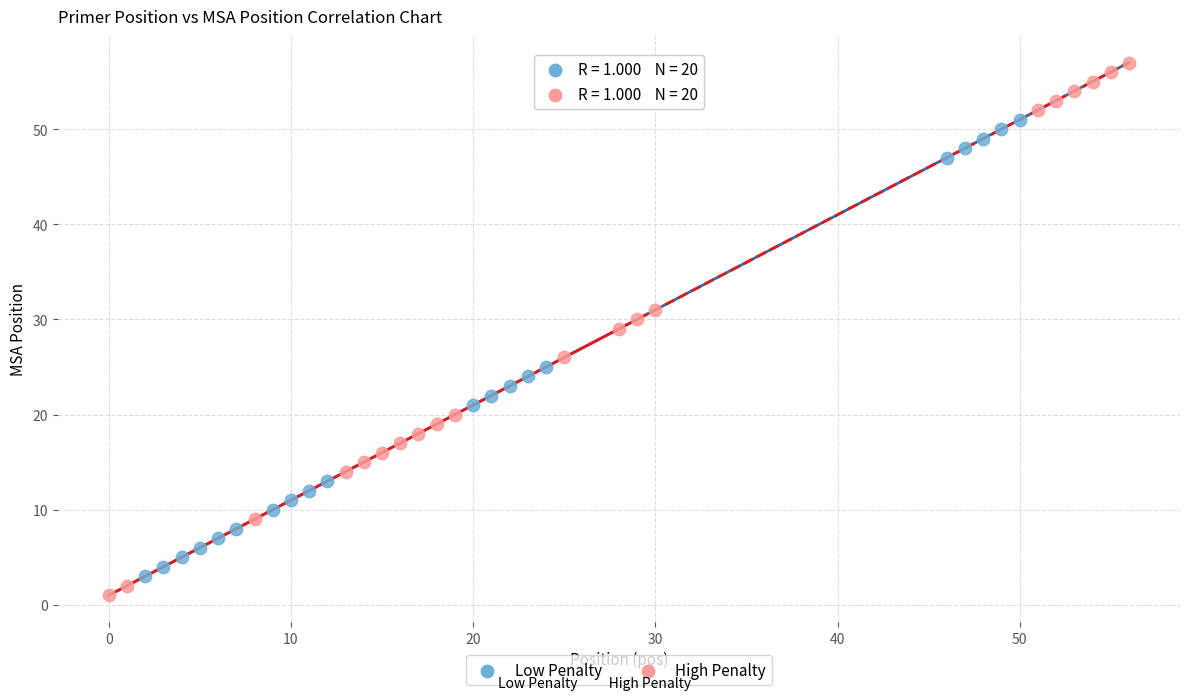

Which series has the largest Y range (max minus min)?

High Penalty